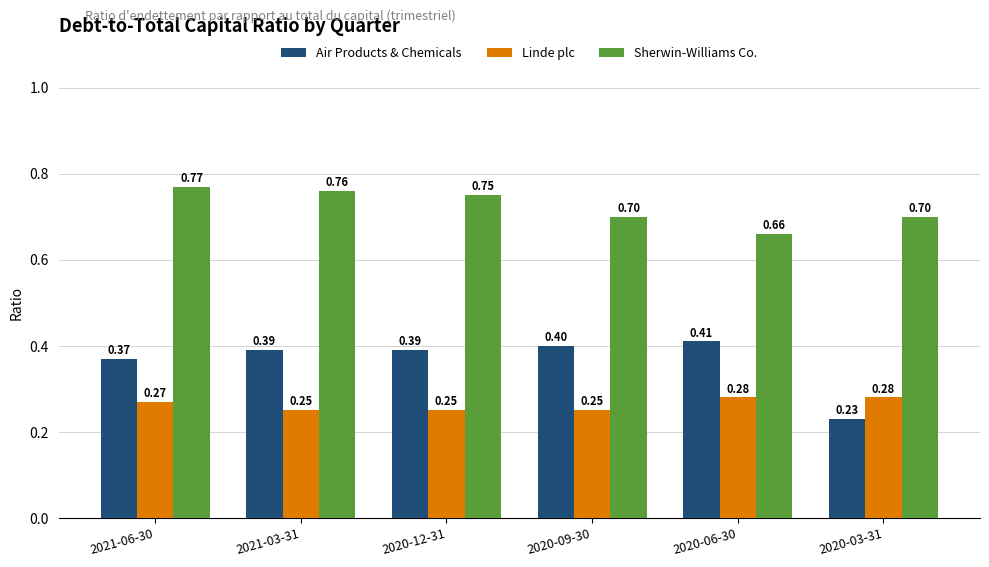

What is the sum of all Linde plc values?

1.6